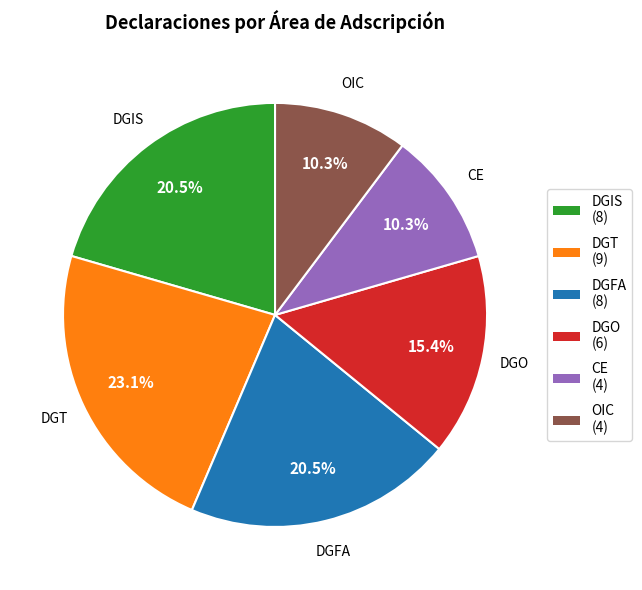

Is it true that DGT is 8% of the pie?

False